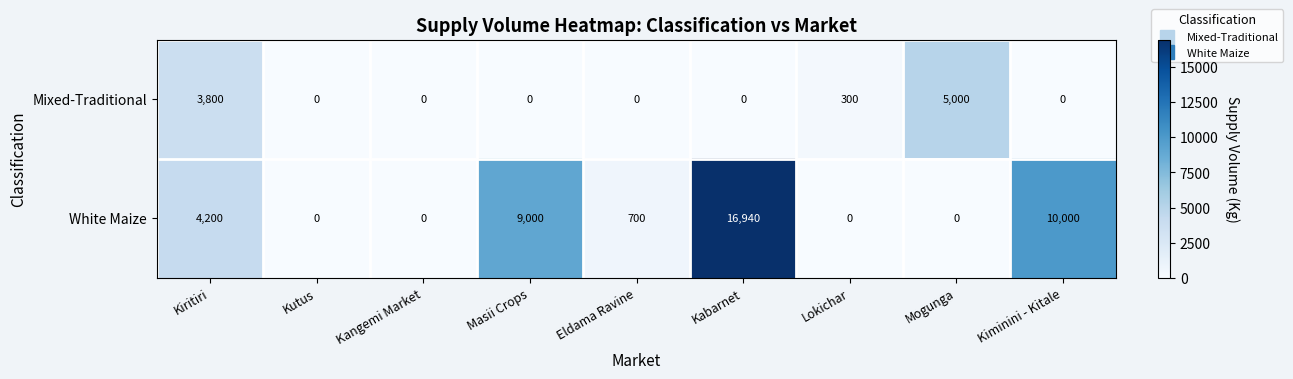

Which series has the largest range (max minus min)?

White Maize